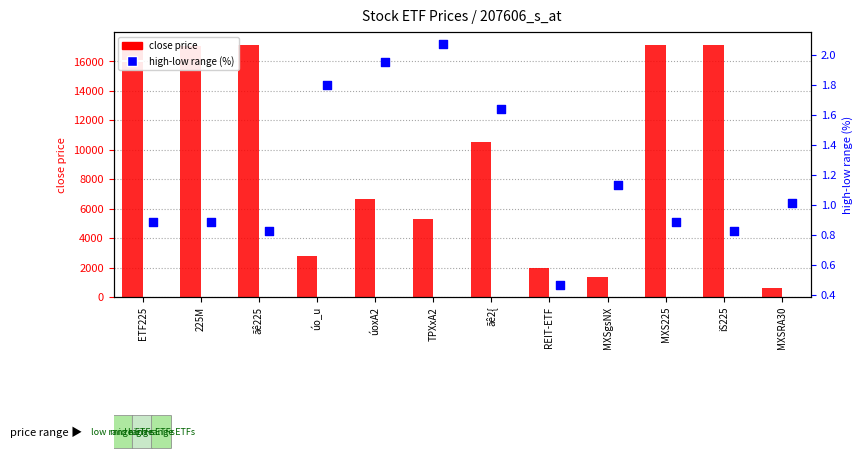

What is the total value across all series at ETF225?

17060.9